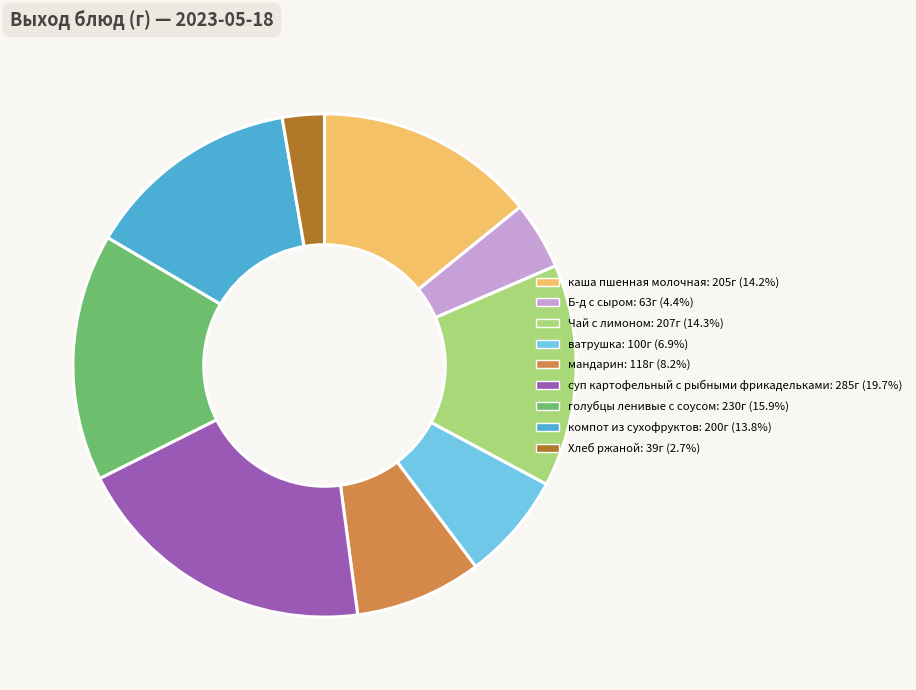

Approximately how many times larger is the value at Хлеб ржаной: 39г (2.7%) compared to Б-д с сыром: 63г (4.4%)?

0.6